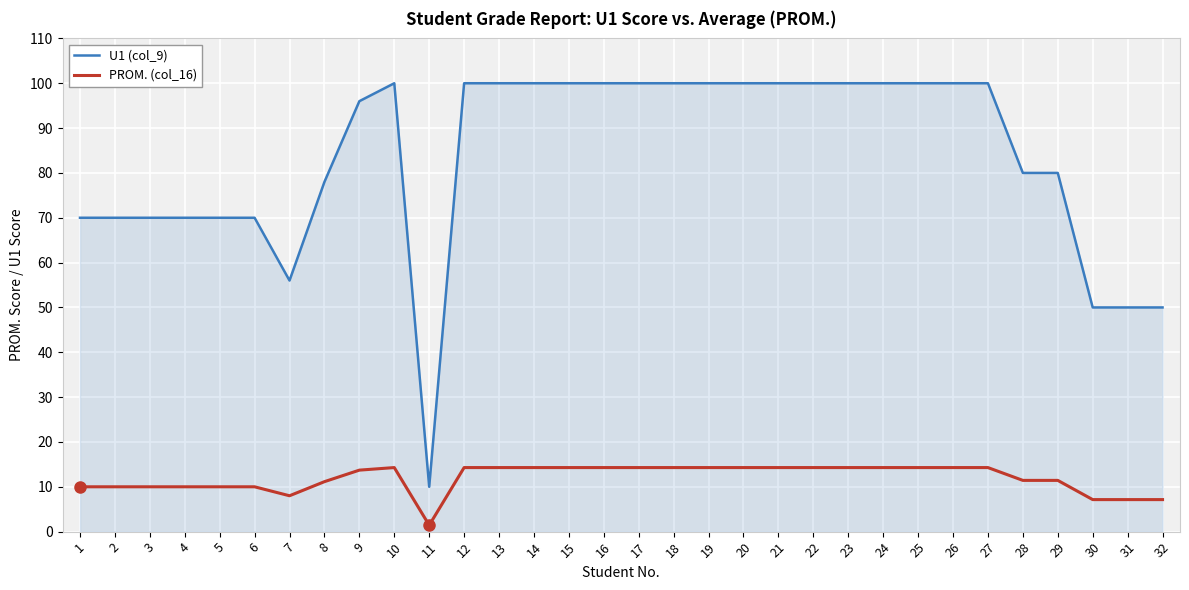

How many values in the U1 (col_9) series are below 100?

15